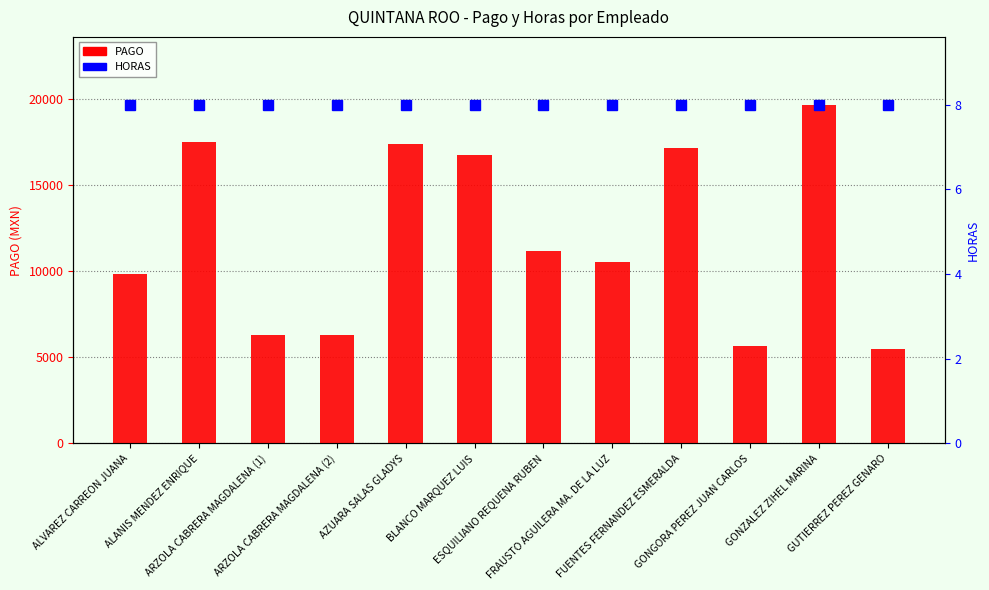

Is it true that the value at AZUARA SALAS GLADYS is 17404.5?

True